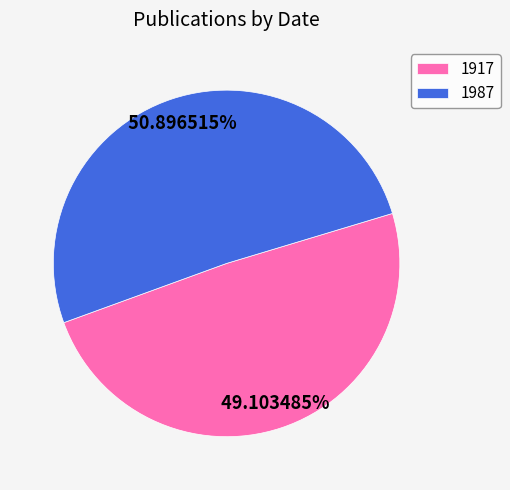

The 1917 slice represents 49% of the pie. True or false?

True